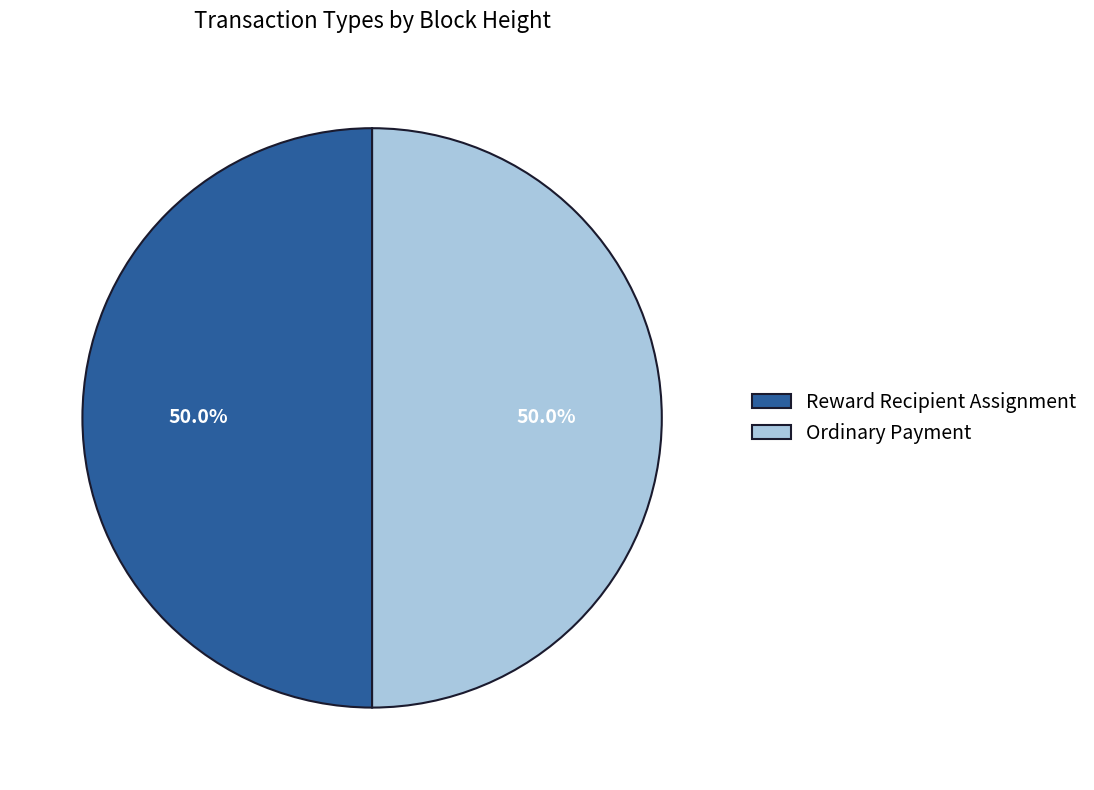

To the nearest percent, what is the combined percentage of Reward Recipient Assignment and Ordinary Payment?

100%